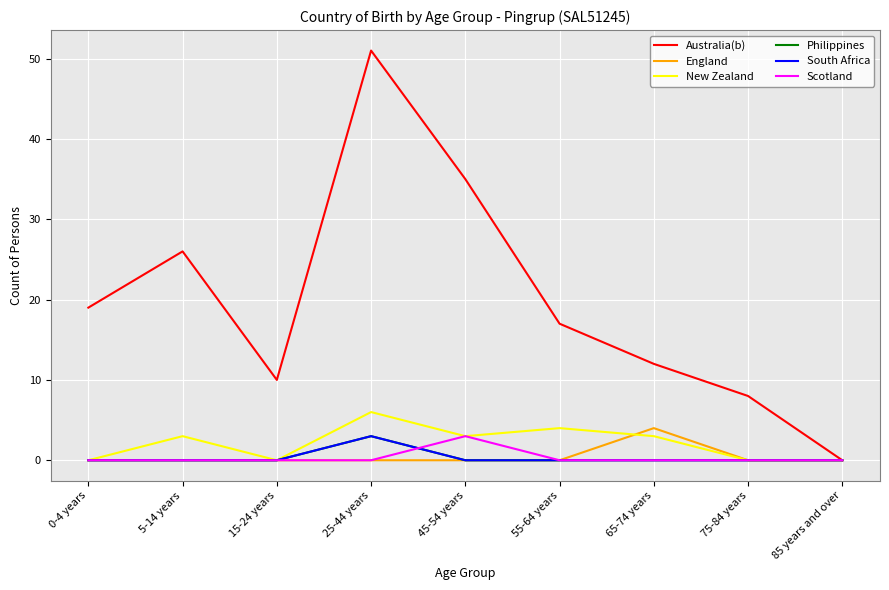

True or false: South Africa has more than 2 points higher than both neighbors.

False